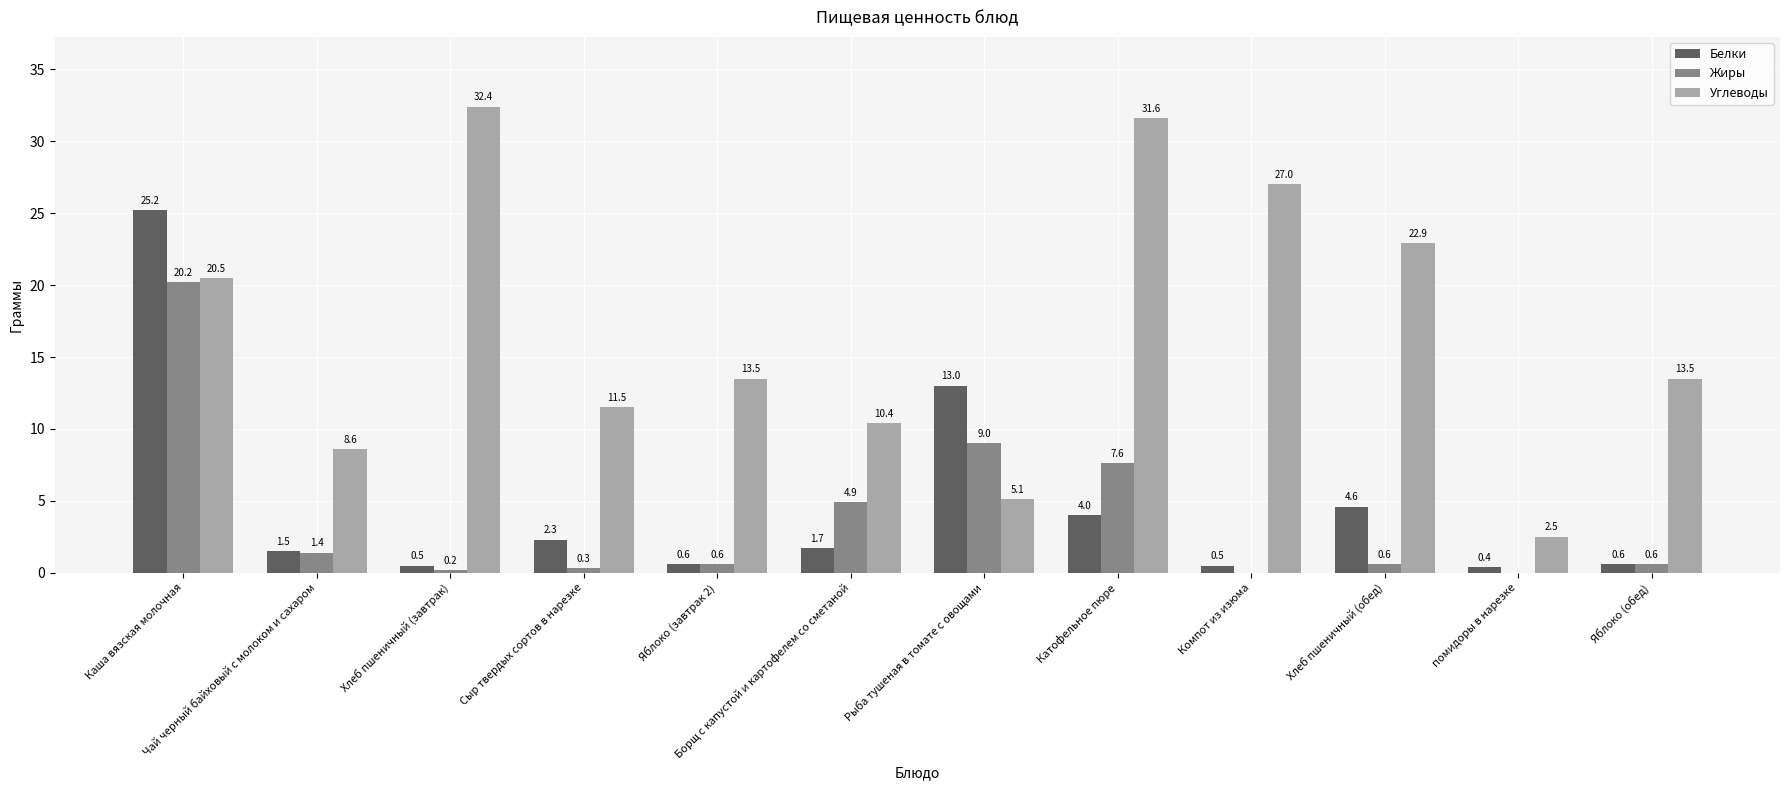

Are the bars grouped side by side (vs. stacked)?

Yes